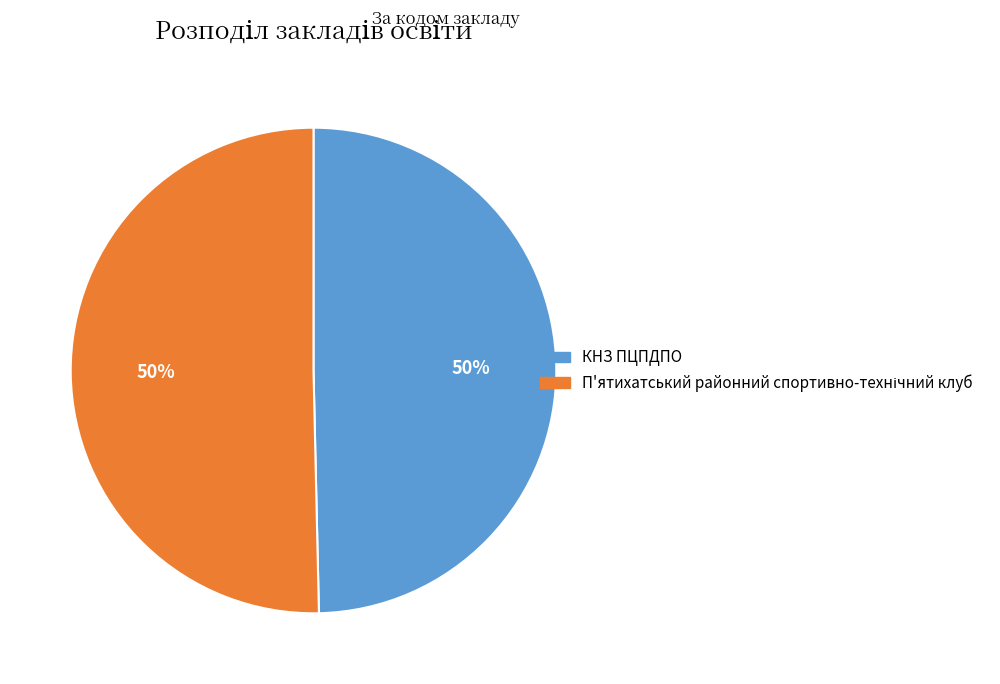

Is it true that КНЗ ПЦПДПО is 57% of the pie?

False